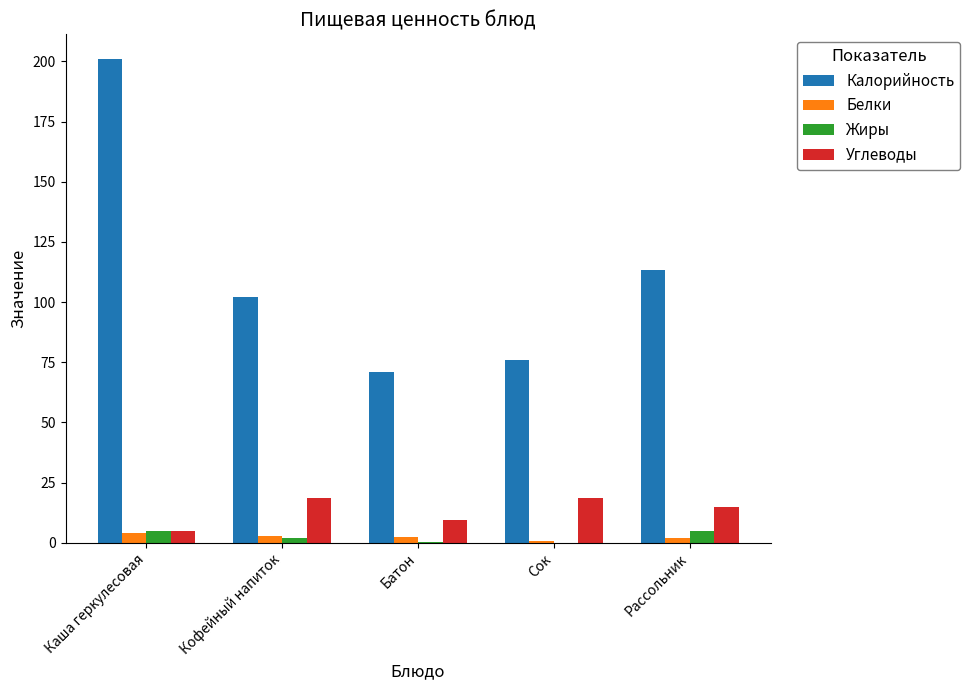

Does the chart contain stacked bars?

No